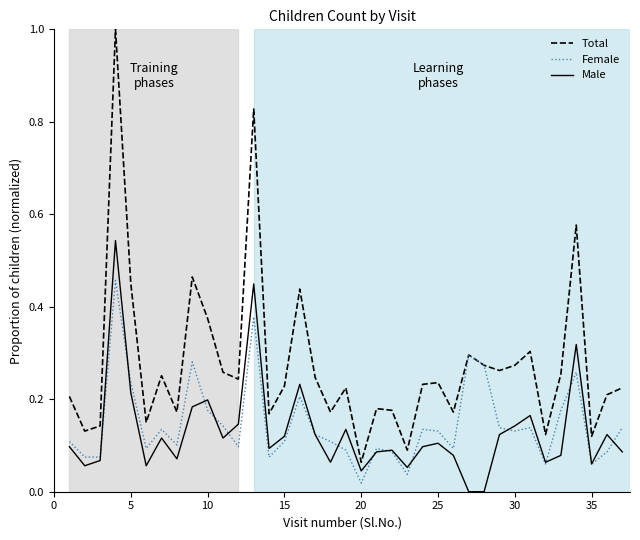

Which series has the widest spread of values?

Total